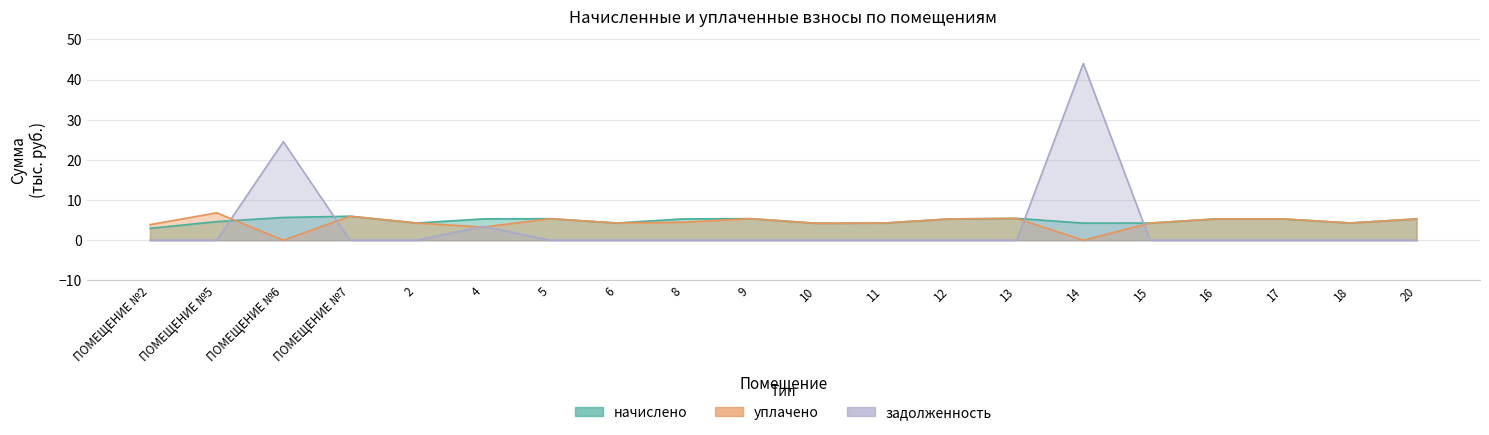

How many categories are shown in the chart?

20